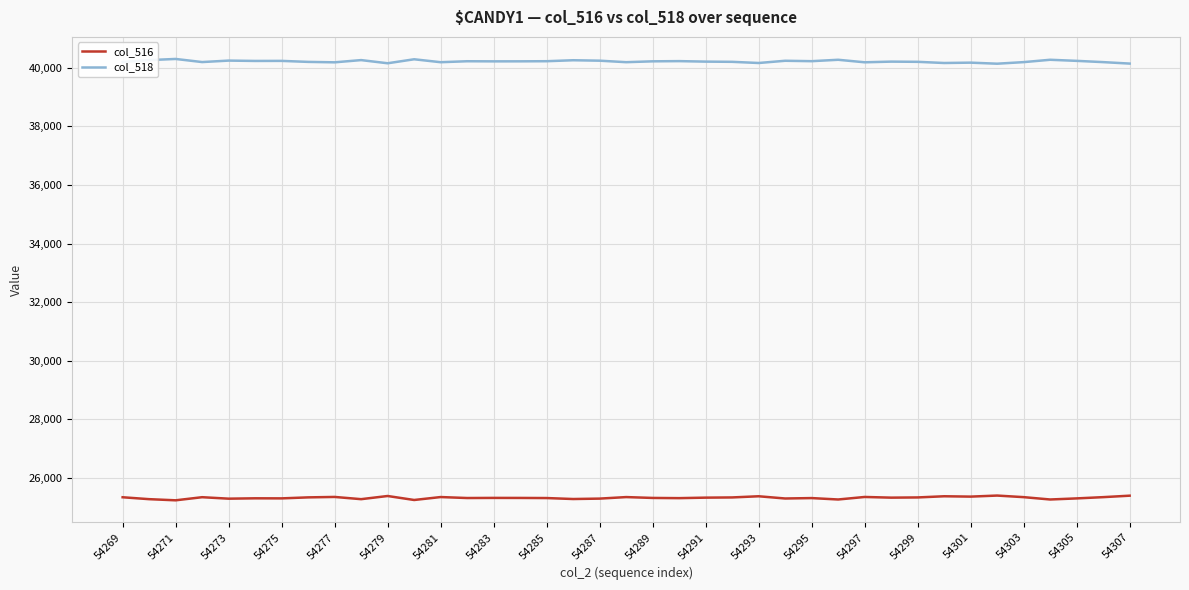

What is the greatest value displayed?

40300